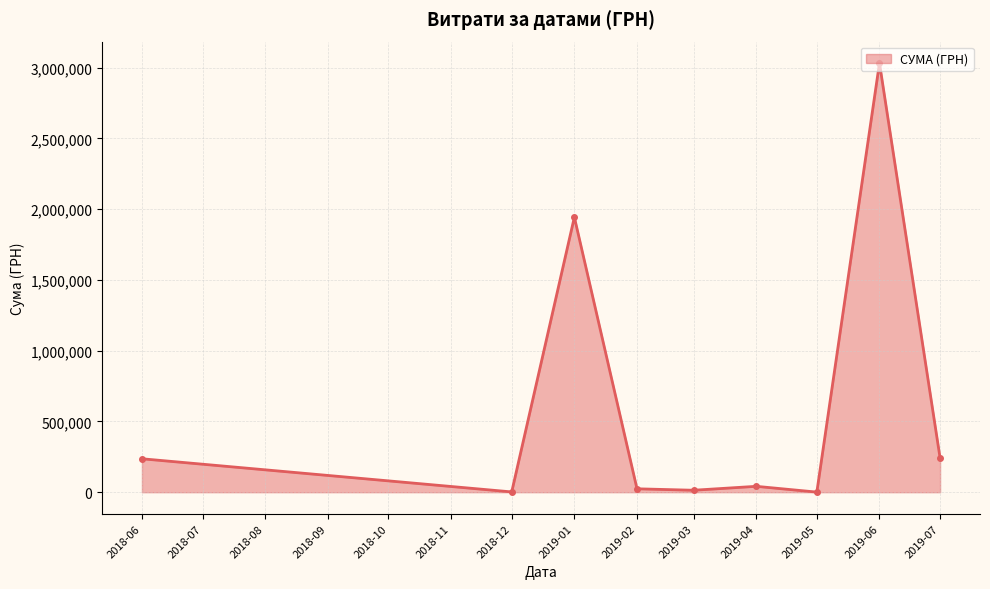

True or false: there are more than 0 points higher than both neighbors.

True